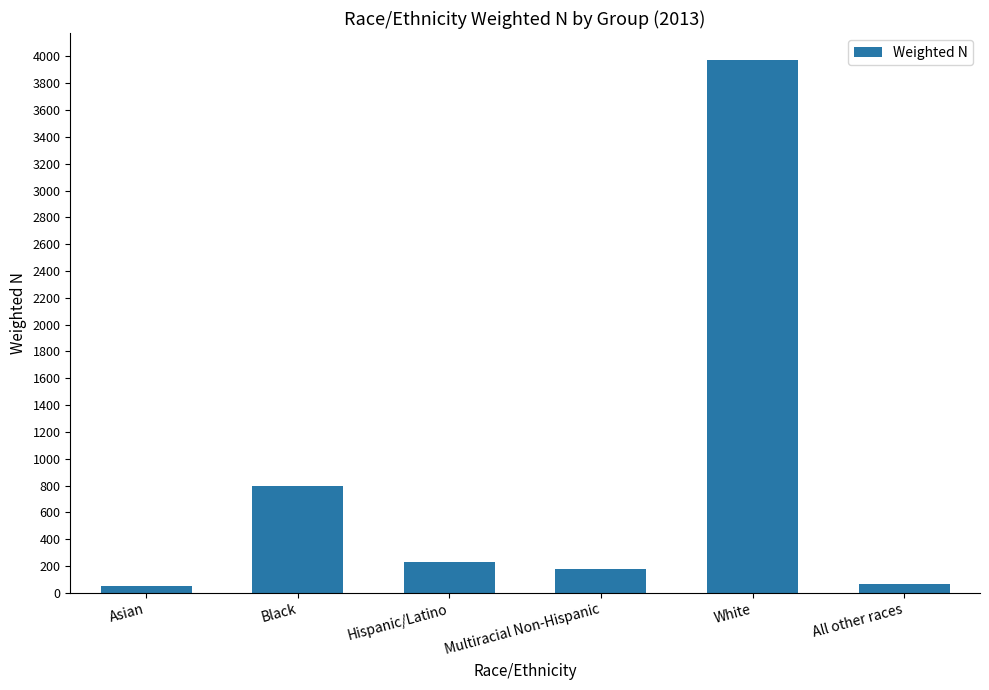

What is the maximum value shown in the chart?

3974